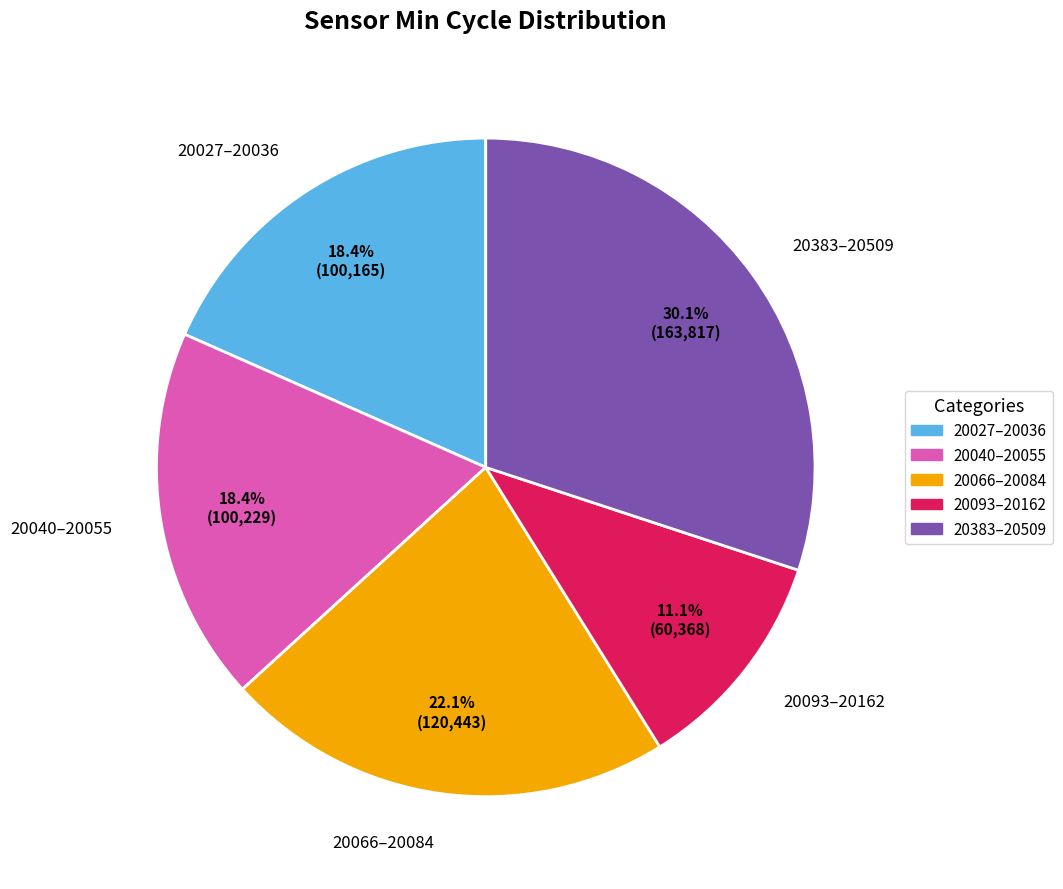

Does 20066–20084 account for over 50% of the chart?

No